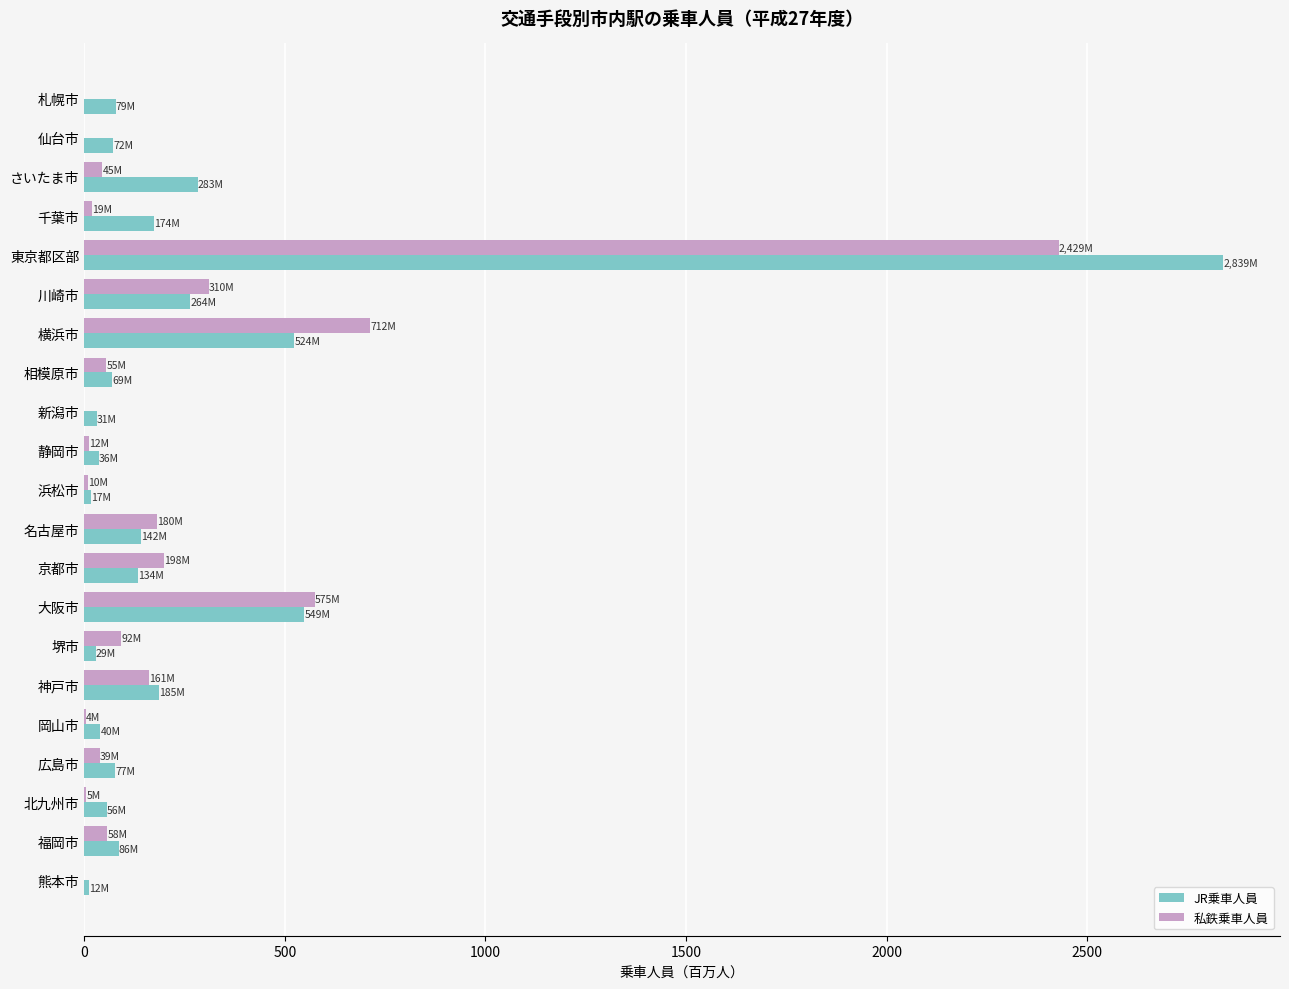

Where is 私鉄乗車人員 nearest to the value 1214?

横浜市